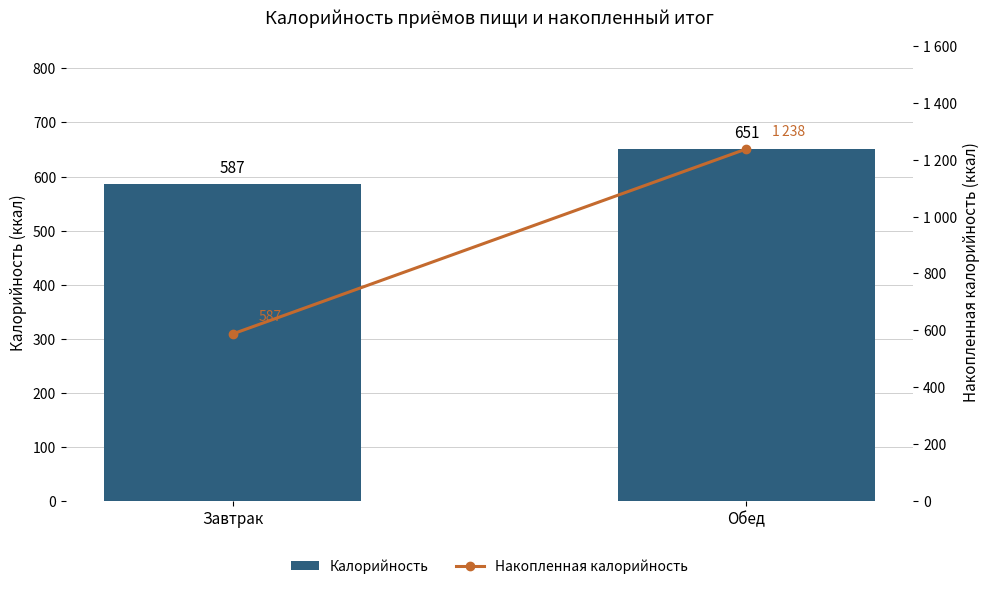

What position from the left is Завтрак?

1